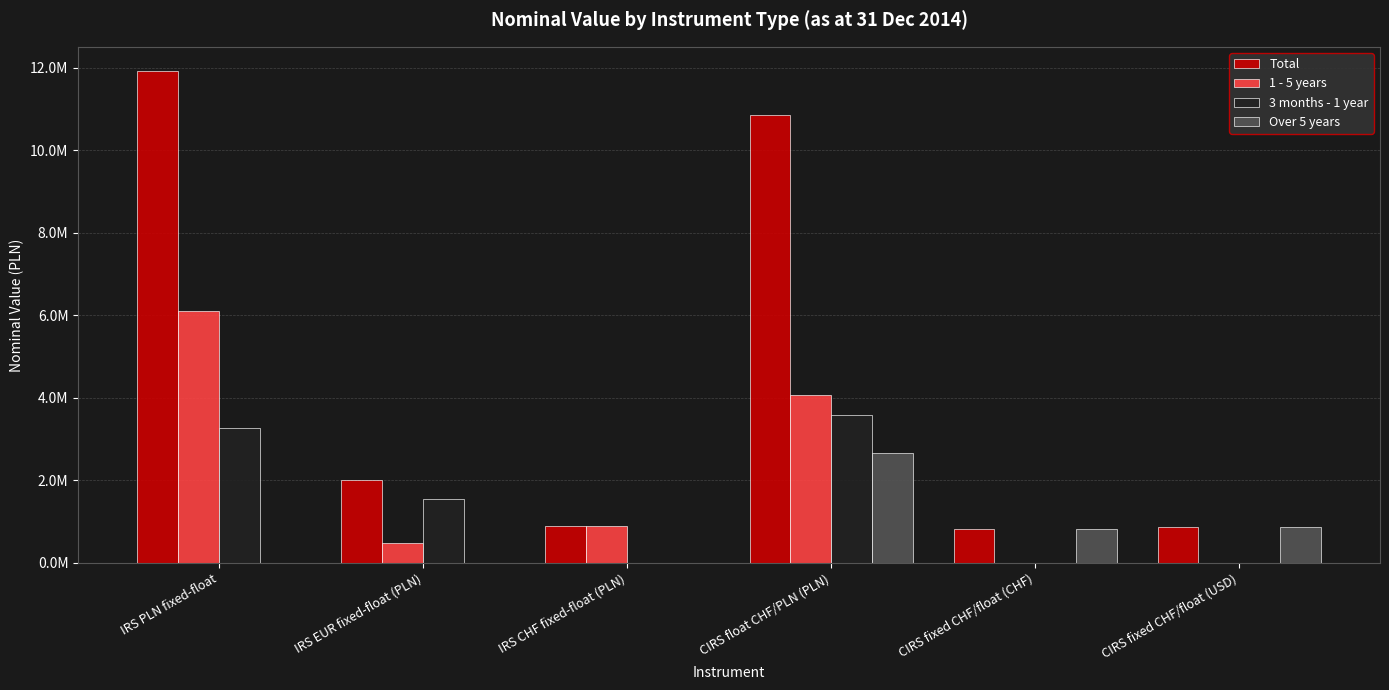

Reading left to right, transcribe all the data shown in this chart.

Total: 11918000.0	2011805.6	886175.0	10867691.0	814481.2	875000.0
1 - 5 years: 6114000.0	473115.3	886175.0	4079293.5	0.0	0.0
3 months - 1 year: 3264000.0	1538690.3	0.0	3598192.5	0.0	0.0
Over 5 years: 0.0	0.0	0.0	2664515.0	814481.2	875000.0